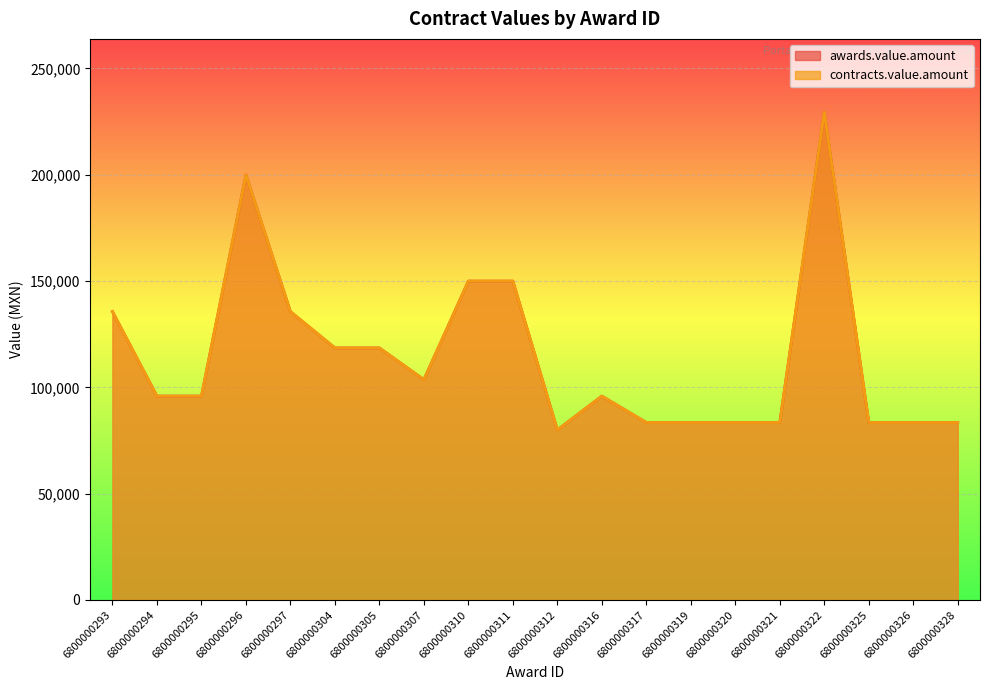

True or false: contracts.value.amount and awards.value.amount cross at least once.

False